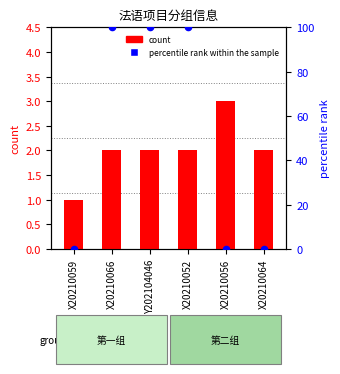

Which series has the largest Y range (max minus min)?

percentile rank within the sample